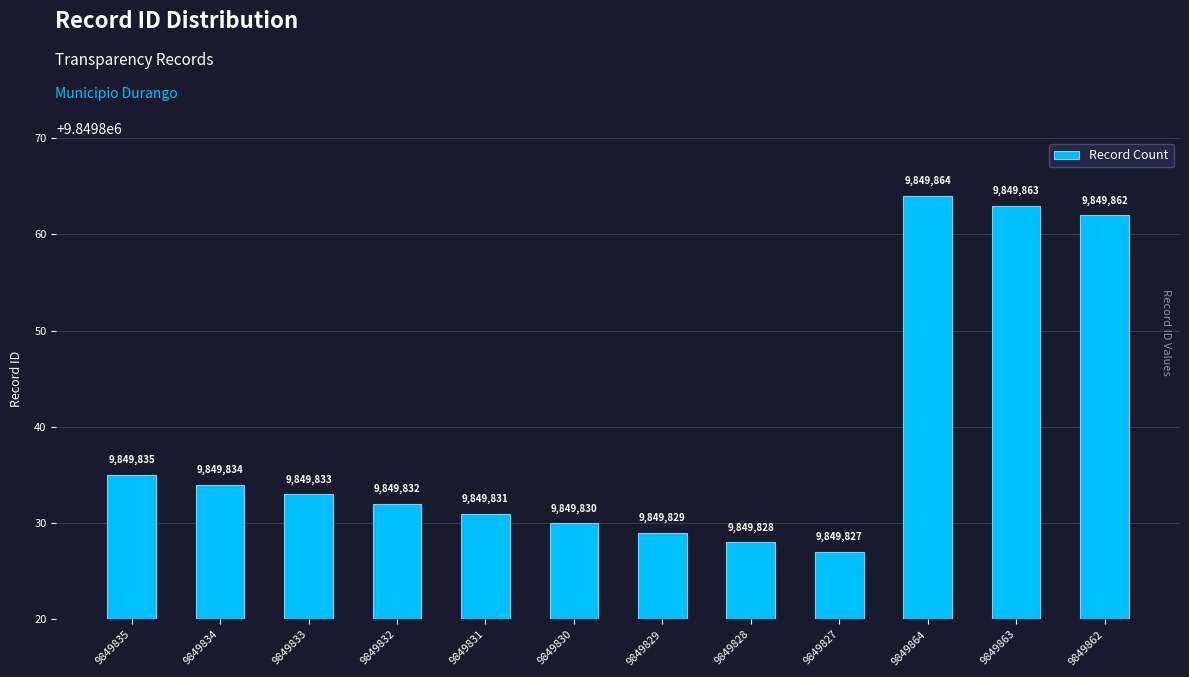

What is the value of the 7th bar from the left?

9849829